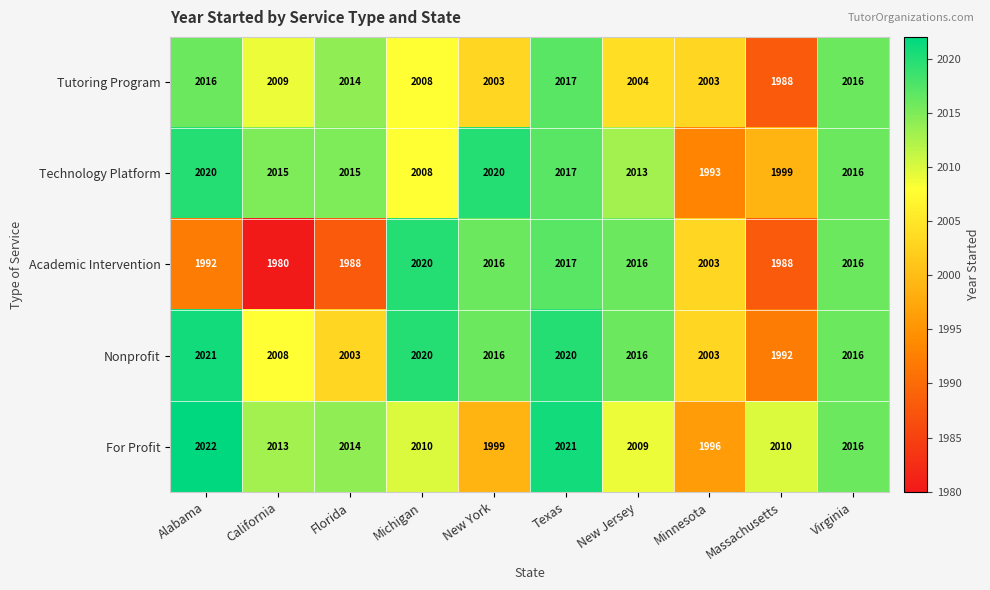

What is the sum of the For Profit values at Virginia and California?

4029